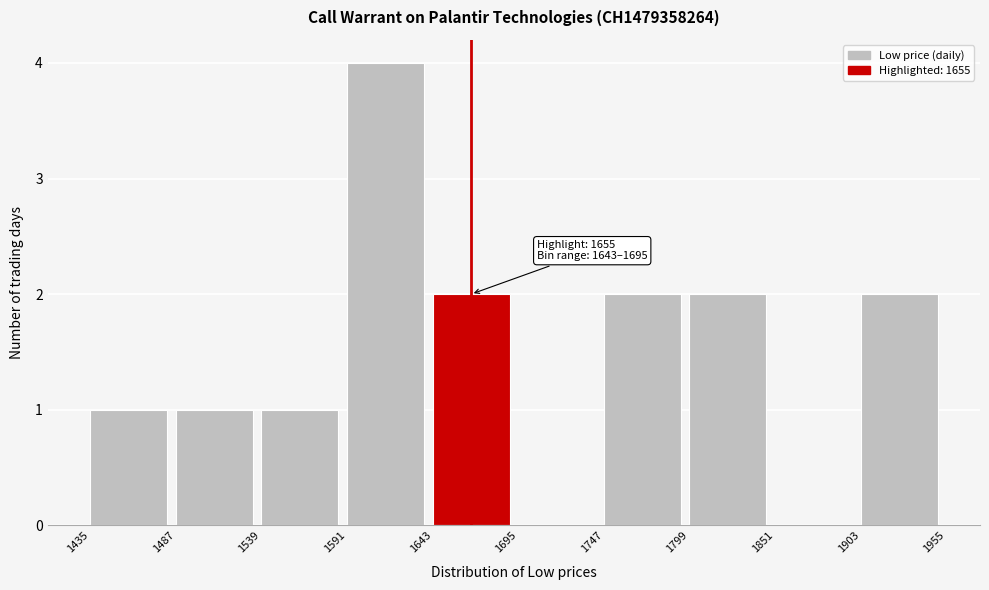

Which range on the x-axis has the tallest bar?

1591 to 1643